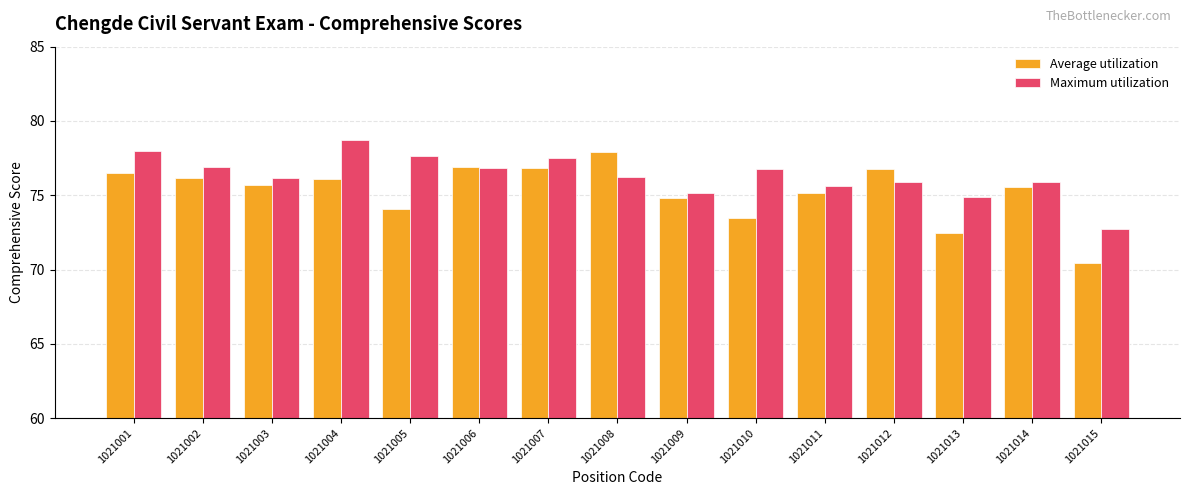

How many data points does each series have?

15